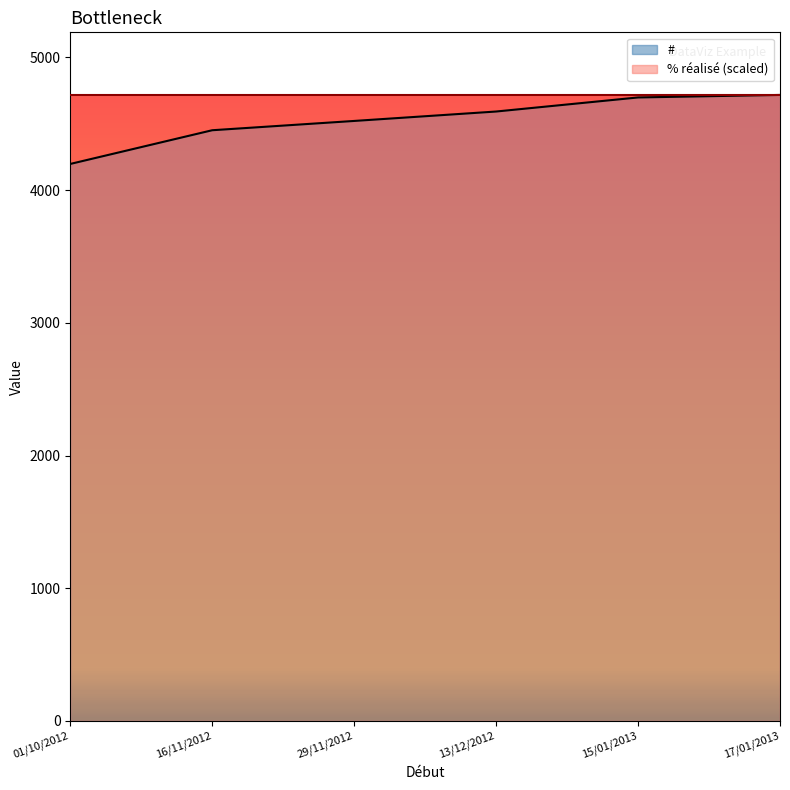

Rank the categories by value from lowest to highest.

01/10/2012, 16/11/2012, 29/11/2012, 13/12/2012, 15/01/2013, 17/01/2013